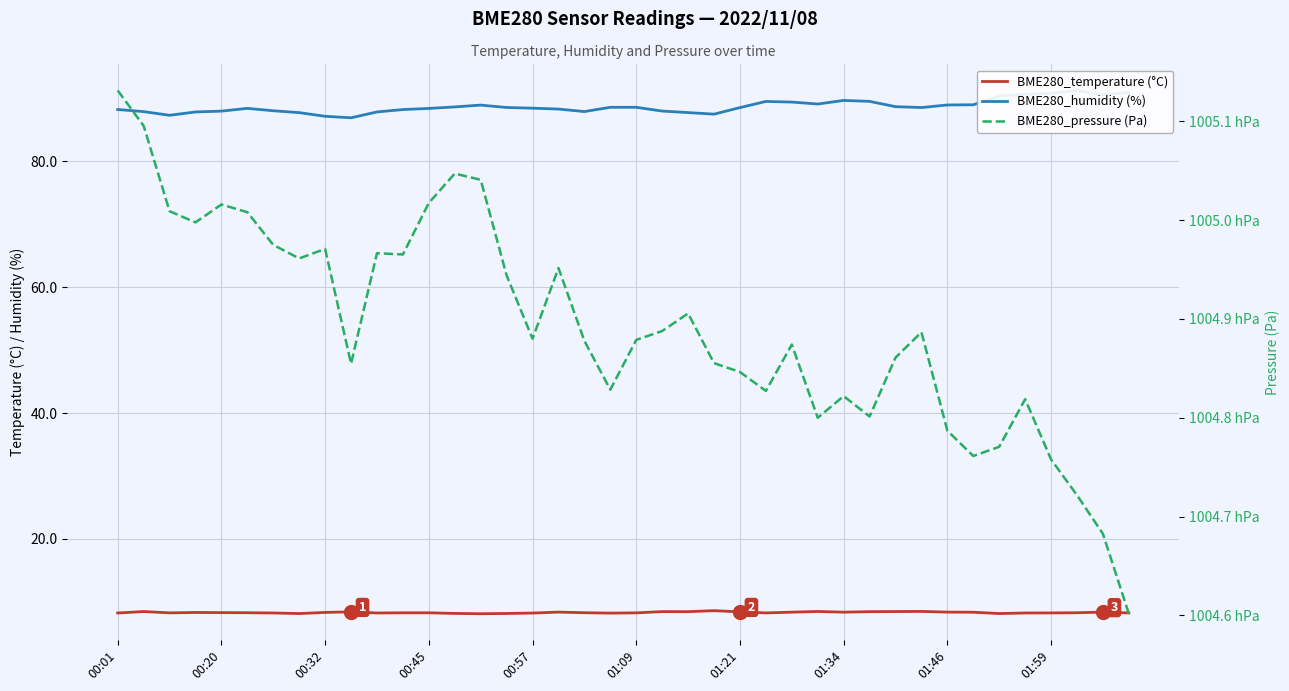

At which category is the sum across all series the highest?

00:01